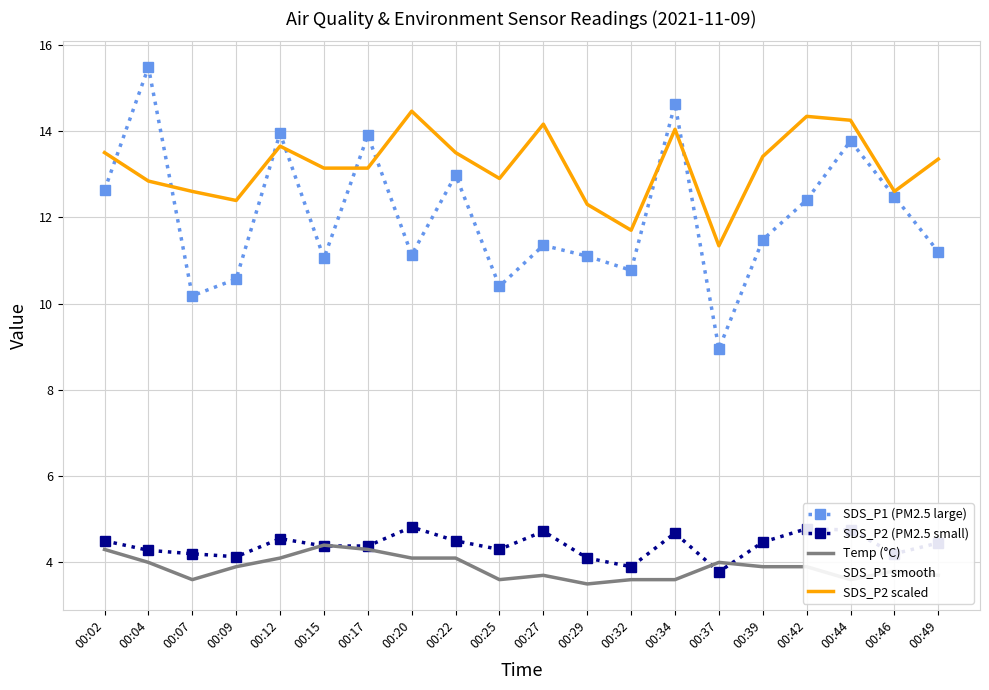

Is this an area chart (filled region under the line)?

No